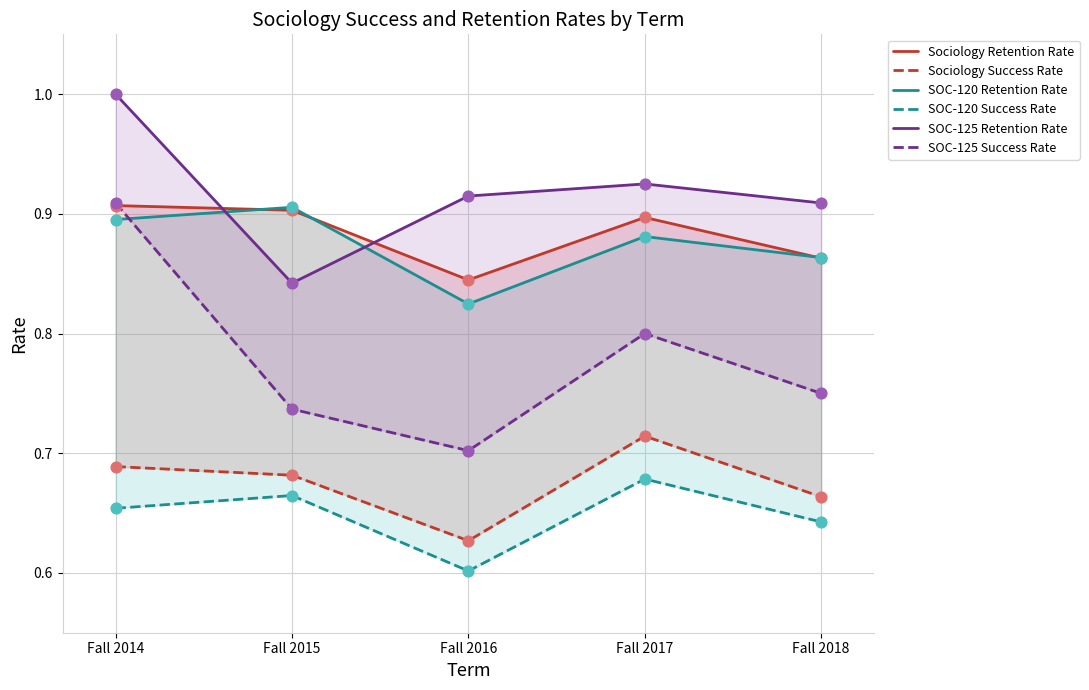

Which series has the largest total across all categories?

SOC-125 Retention Rate